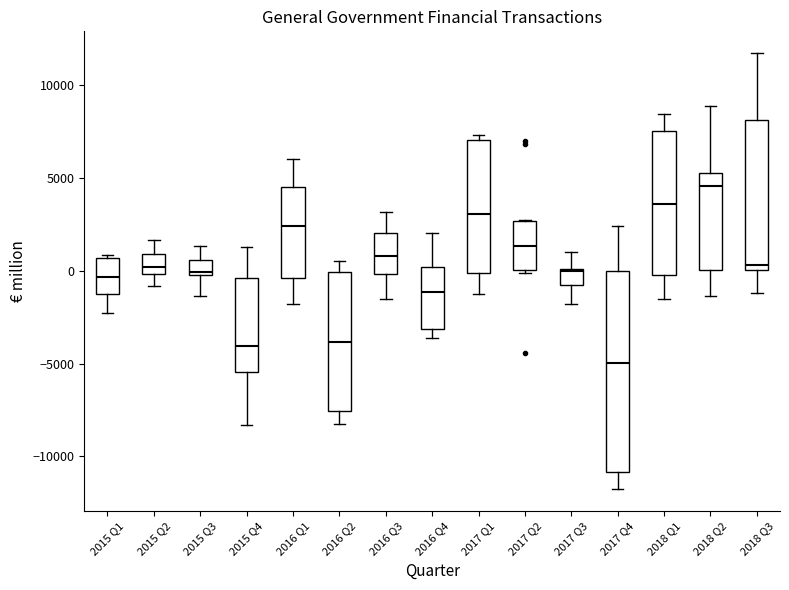

Which box is the tallest, from its lower edge to its upper edge?

2017 Q4